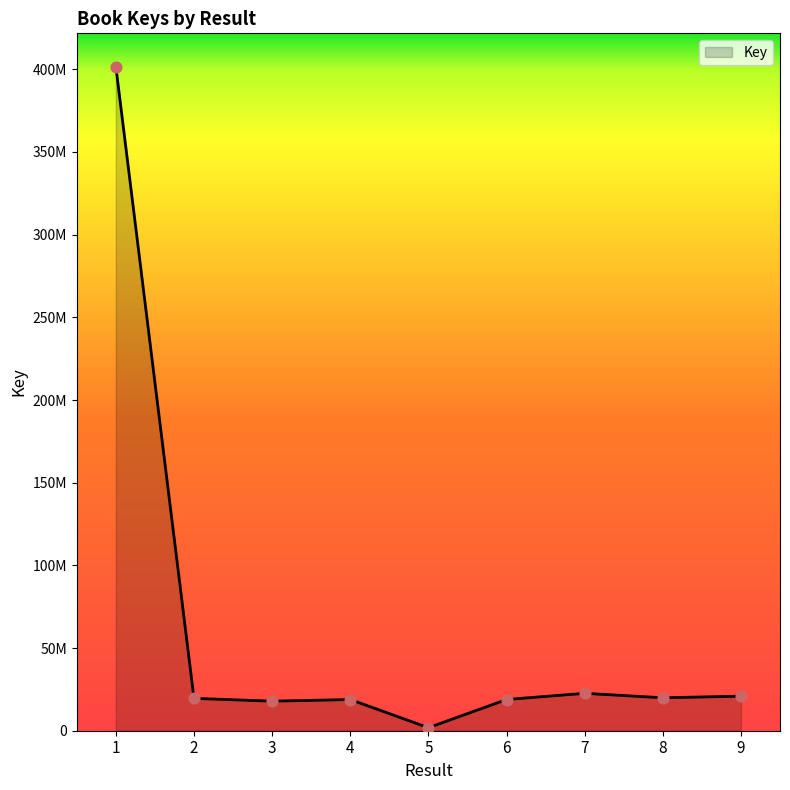

Does the chart have visible grid lines?

No